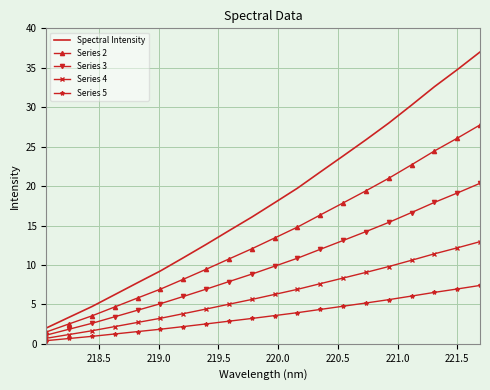

Which series has the widest spread of values?

Spectral Intensity